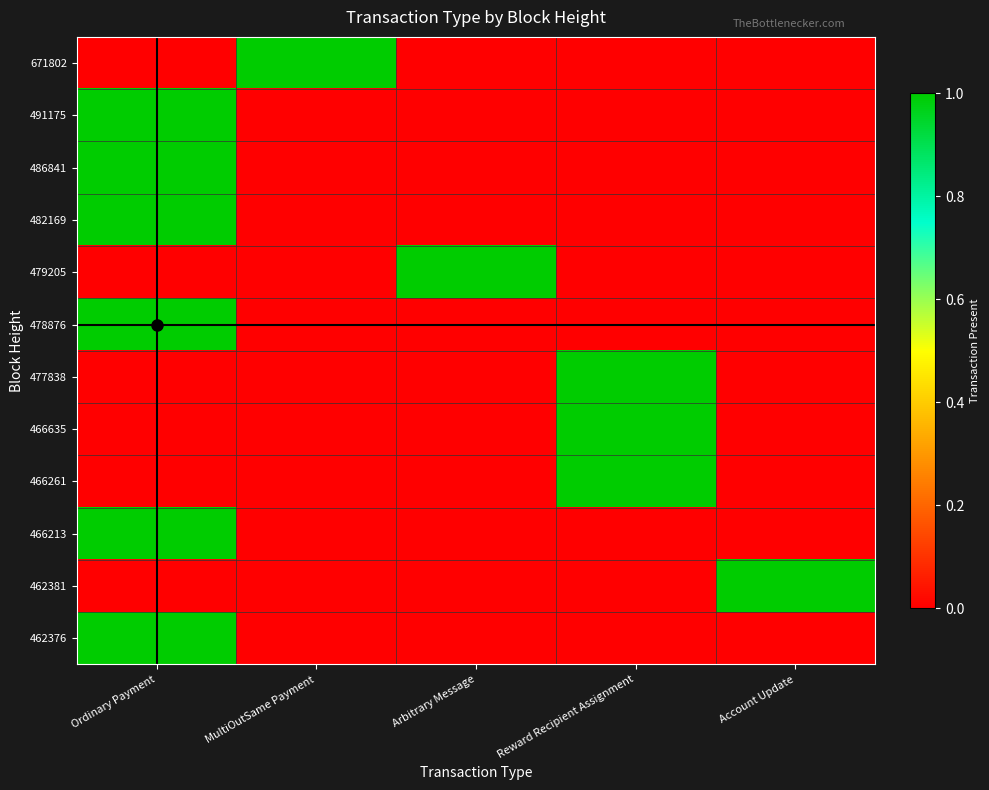

What is the sum of all 462381 values?

1